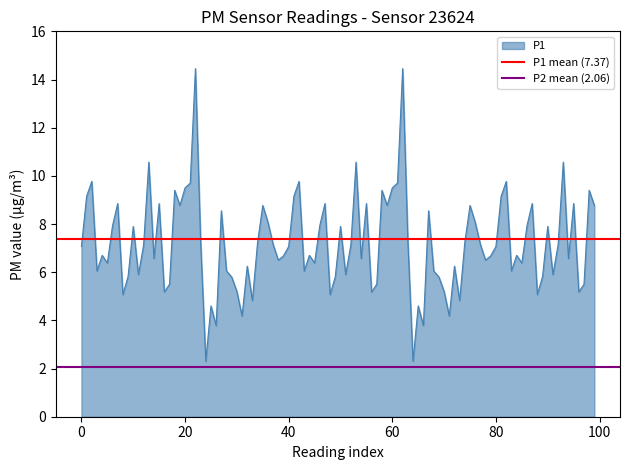

What is the minimum value for P1?

2.3